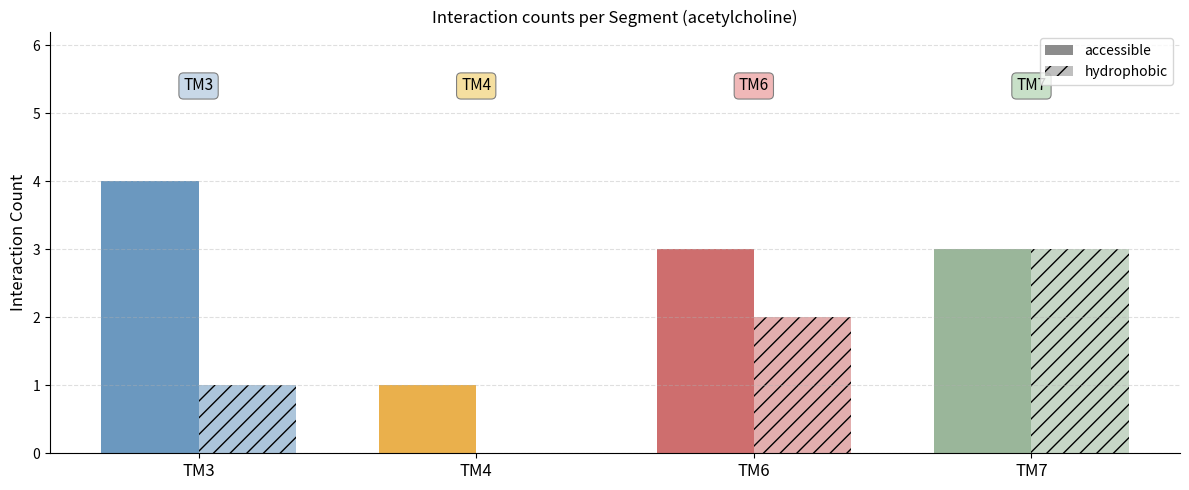

Count the number of categories in the chart.

4